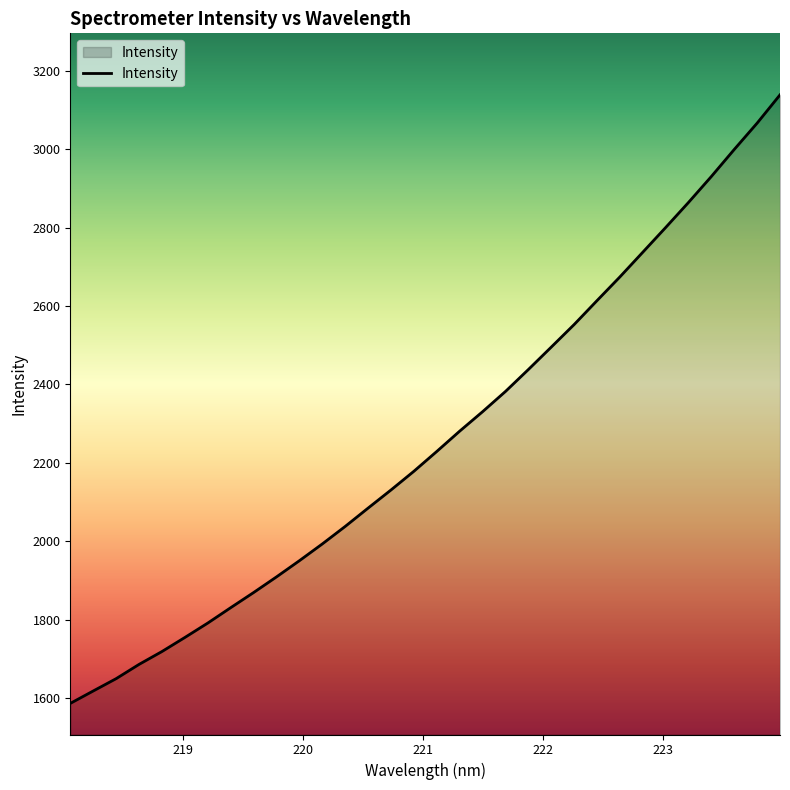

What is the smallest value displayed?

1586.3